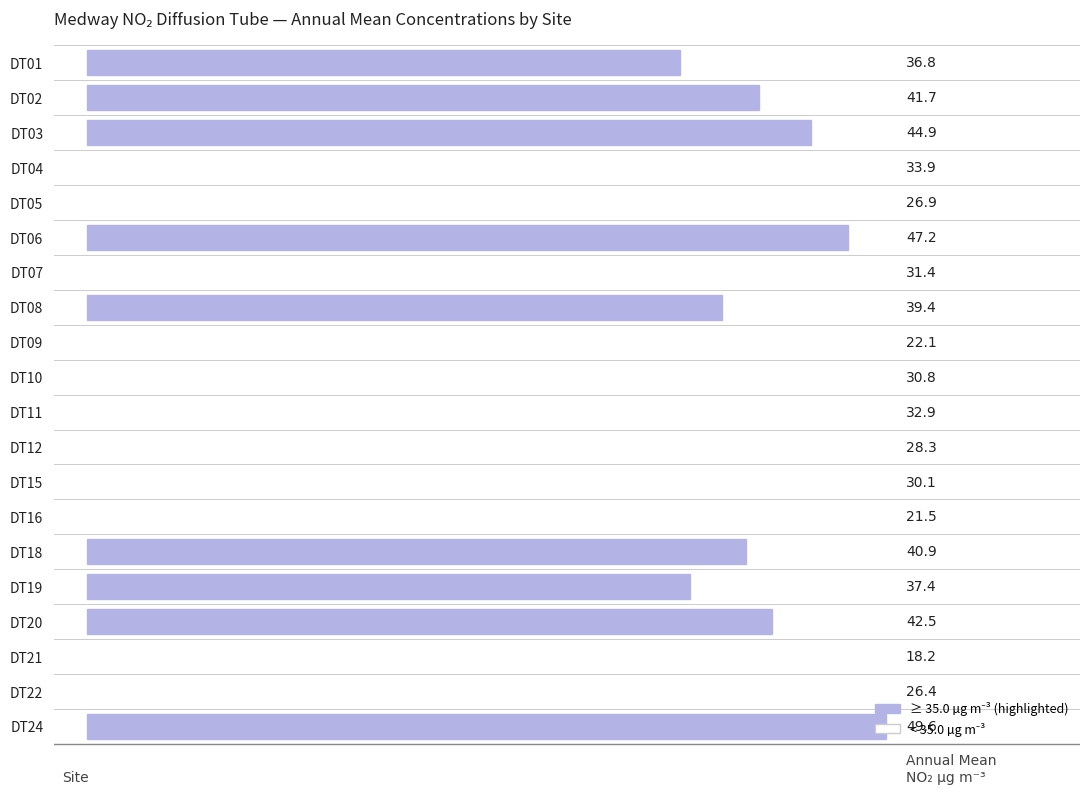

Between DT05 and DT09, which is larger?

DT05